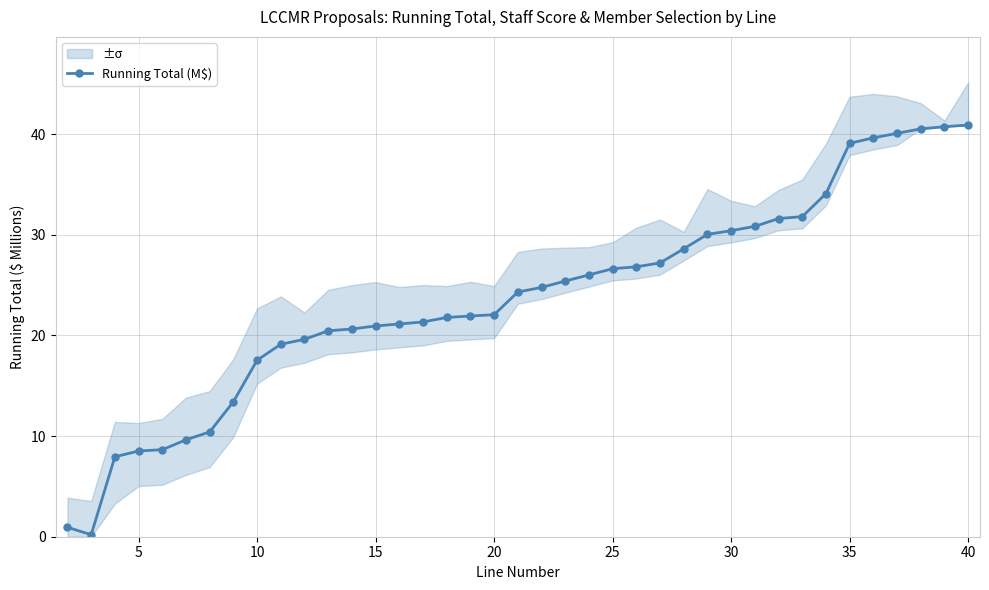

How many values exceed 24?

20